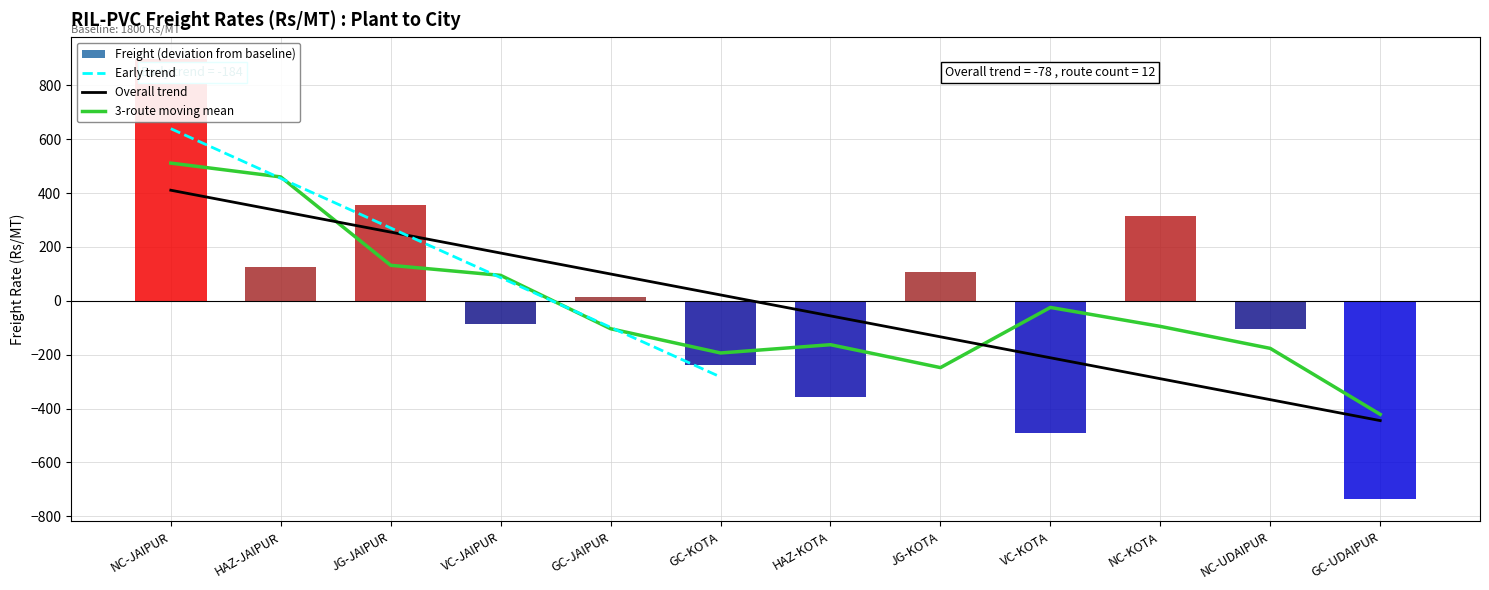

Reading right to left, transcribe all the data shown in this chart.

-737	-106	313	-492	105	-357	-237	13	-87	357	125	897